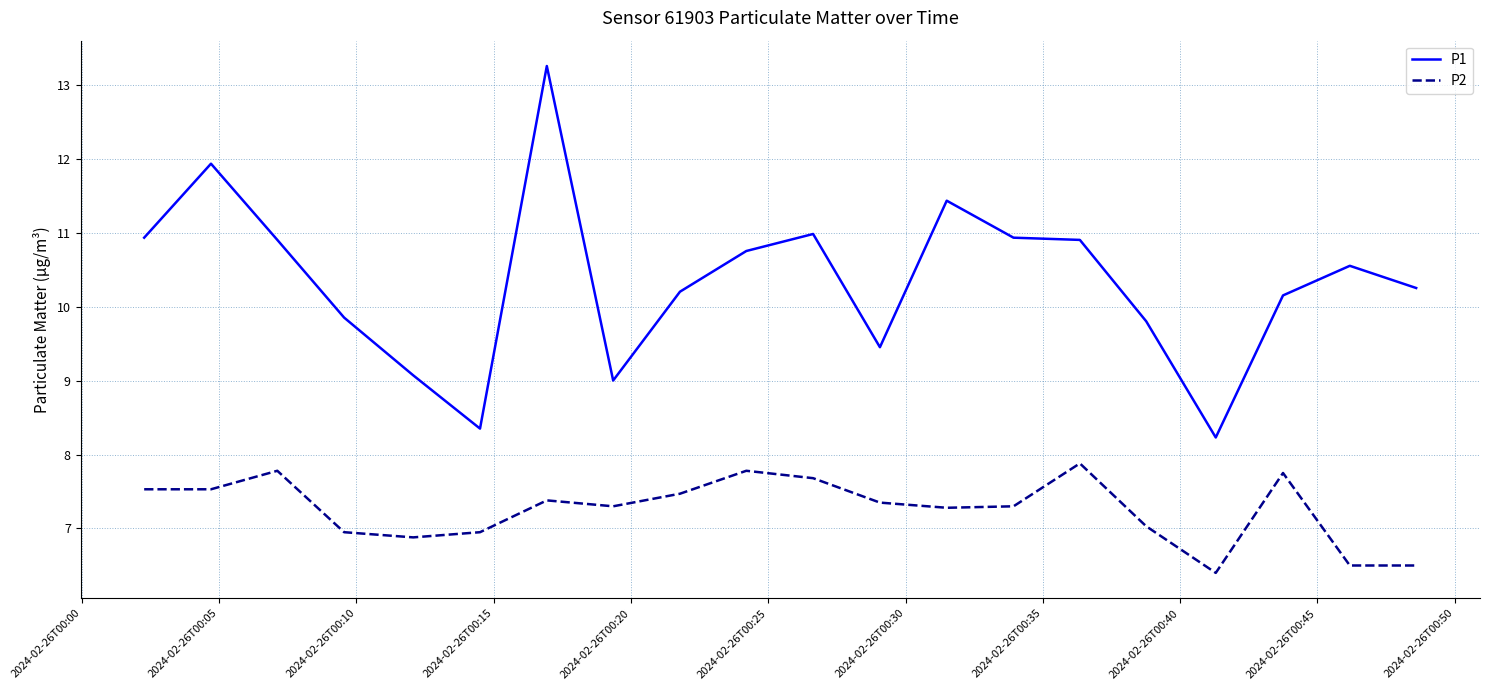

What is the highest value of the P2 series?

7.9